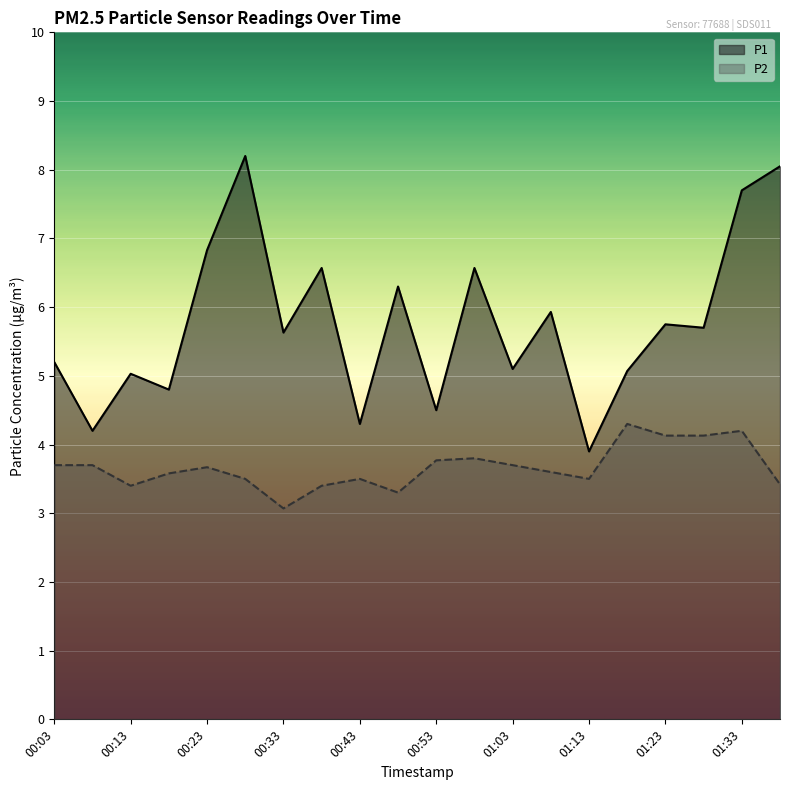

Reading right to left, what are all the values shown in this chart?

P1: 8.1	7.7	5.7	5.8	5.1	3.9	5.9	5.1	6.6	4.5	6.3	4.3	6.6	5.6	8.2	6.8	4.8	5.0	4.2	5.2
P2: 3.4	4.2	4.1	4.1	4.3	3.5	3.6	3.7	3.8	3.8	3.3	3.5	3.4	3.1	3.5	3.7	3.6	3.4	3.7	3.7